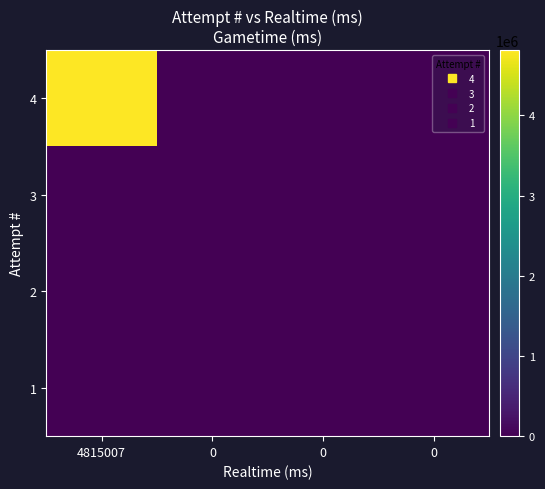

At which category is the sum across all series the highest?

4815007